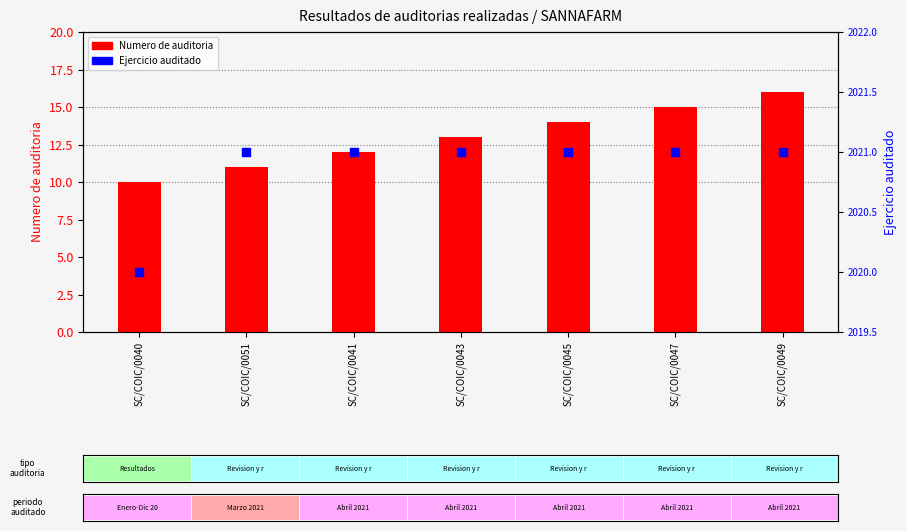

Which series reaches the maximum Y coordinate?

Numero de auditoria